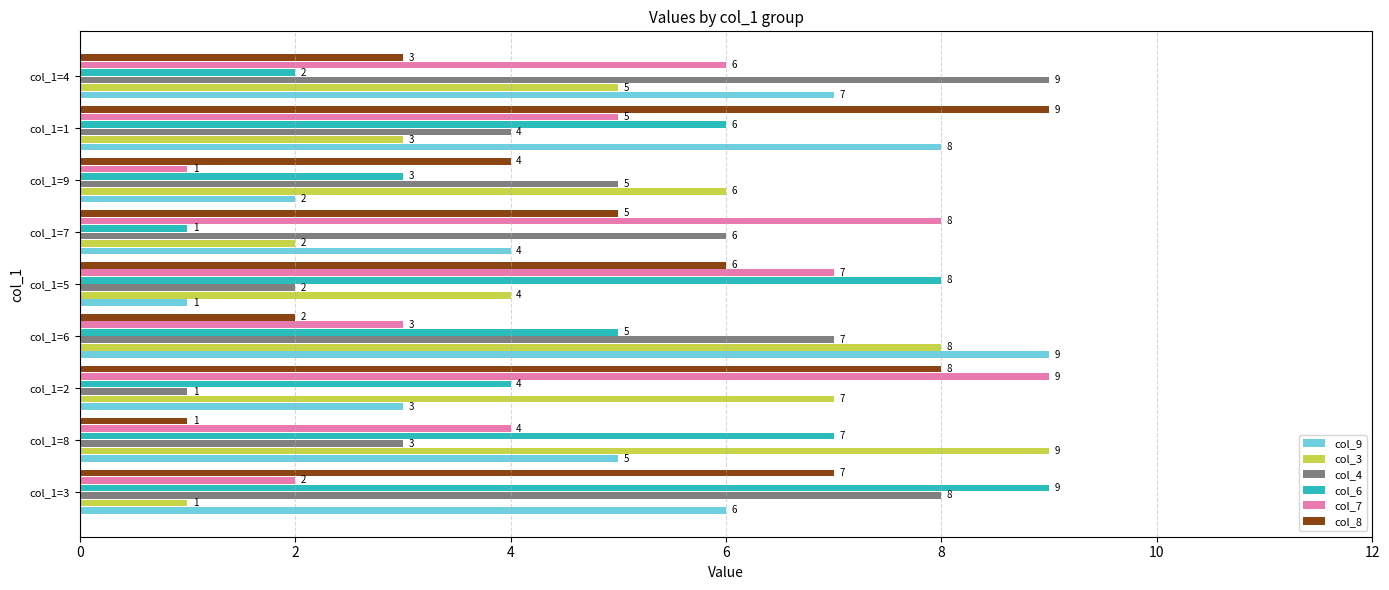

Which series changed the most between col_1=2 and col_1=1?

col_9